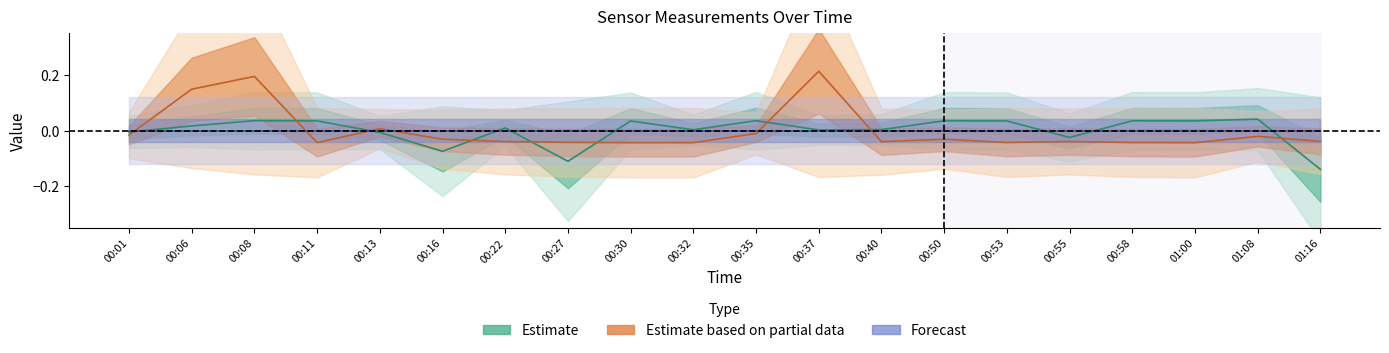

Which has a higher value, 00:22 or 00:40?

00:22